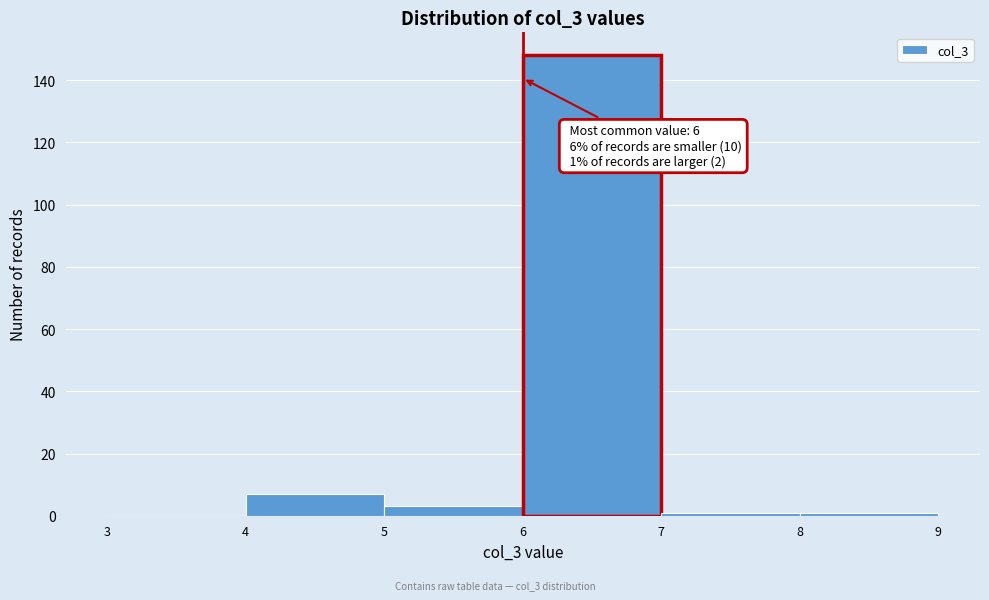

Which range on the x-axis has the tallest bar?

6 to 7